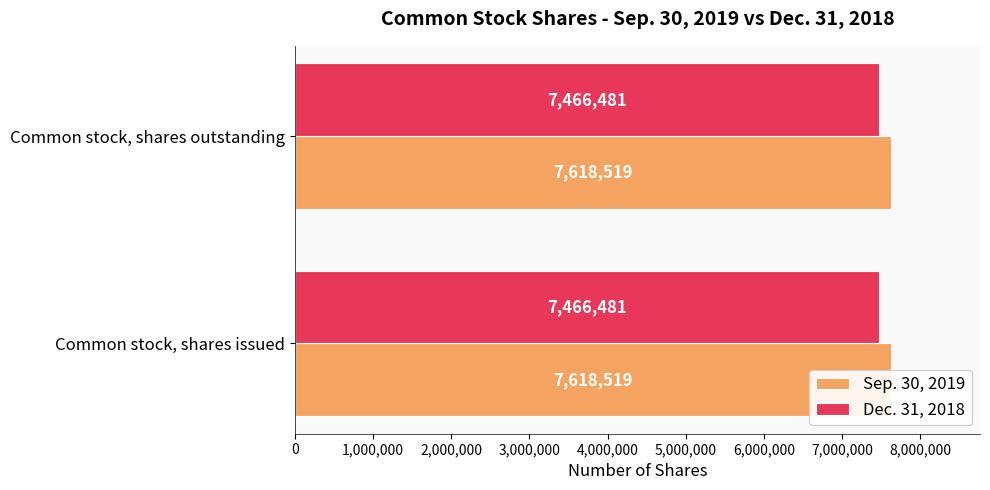

What is the sum of the Dec. 31, 2018 values at Common stock, shares issued and Common stock, shares outstanding?

14932962